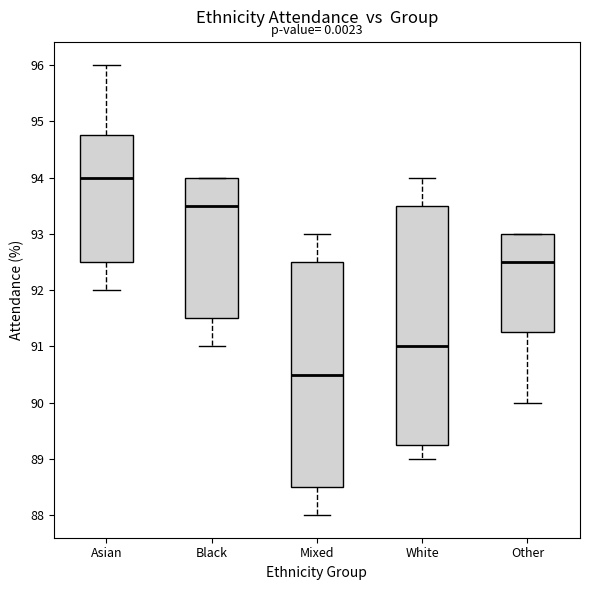

Where does the upper whisker of the box for Mixed end on the y-axis? The values are not printed on the chart, so give them approximately, as read against the axis.

93.0